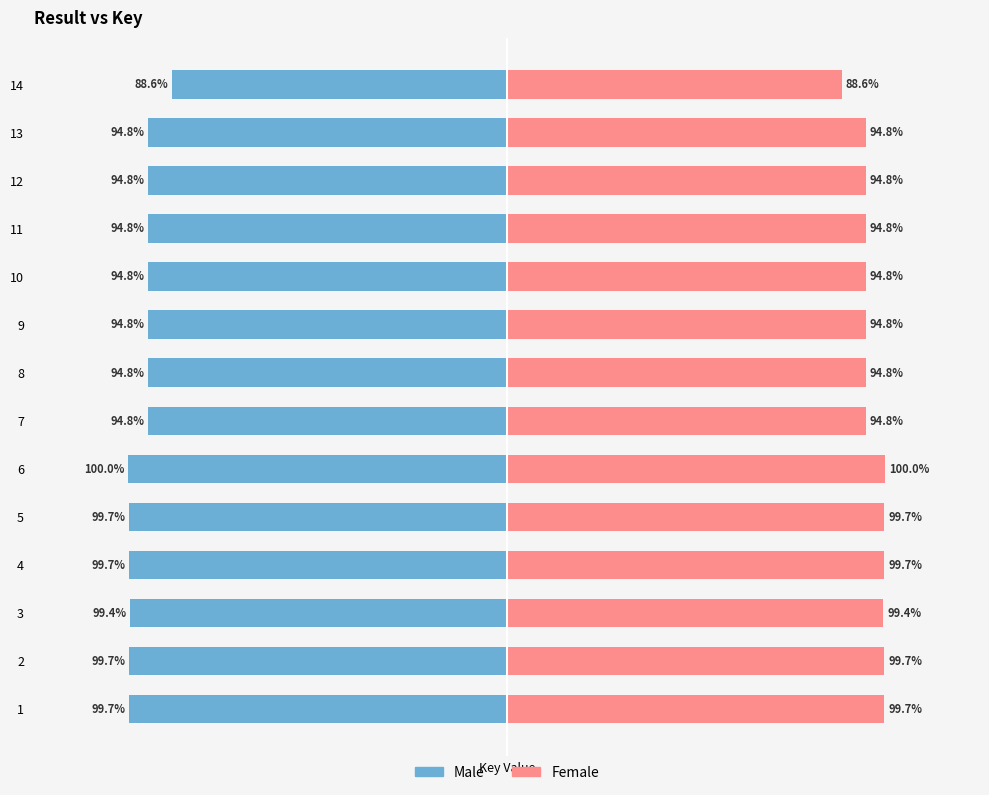

The value of Male at 4 is -23.9. True or false?

False